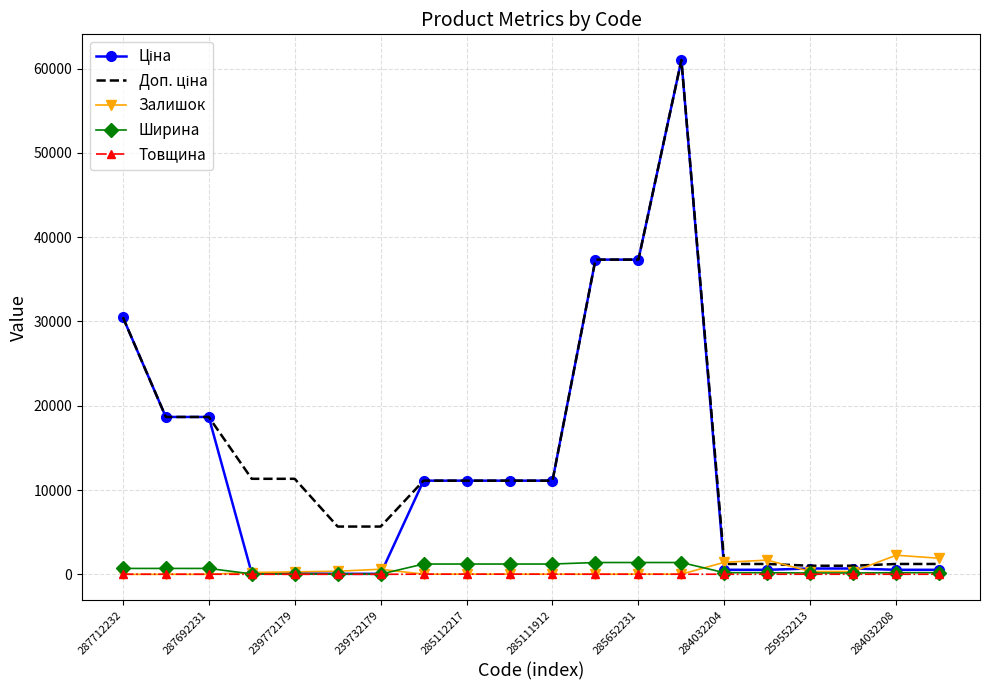

What is the highest value of the Ширина series?

1400.0